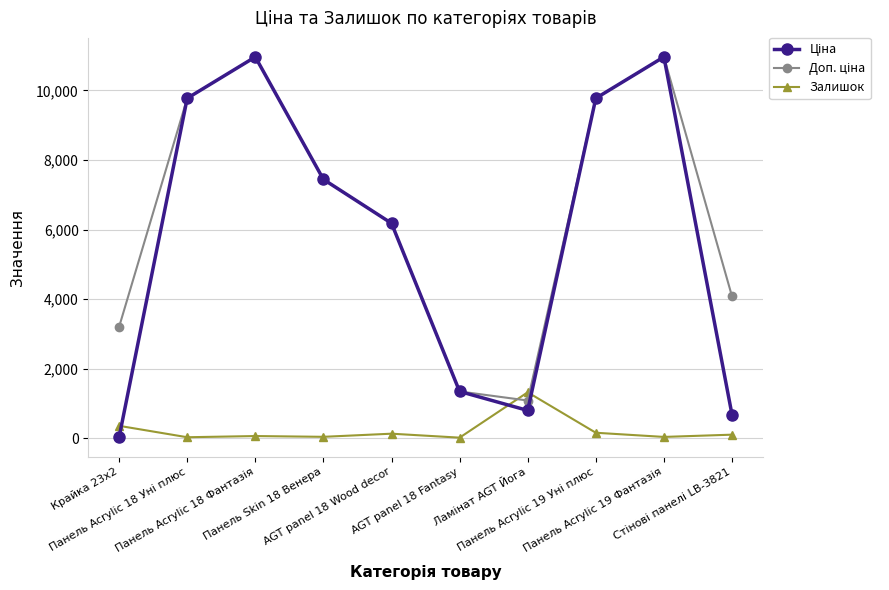

At how many categories does at least one series exceed 4542?

6